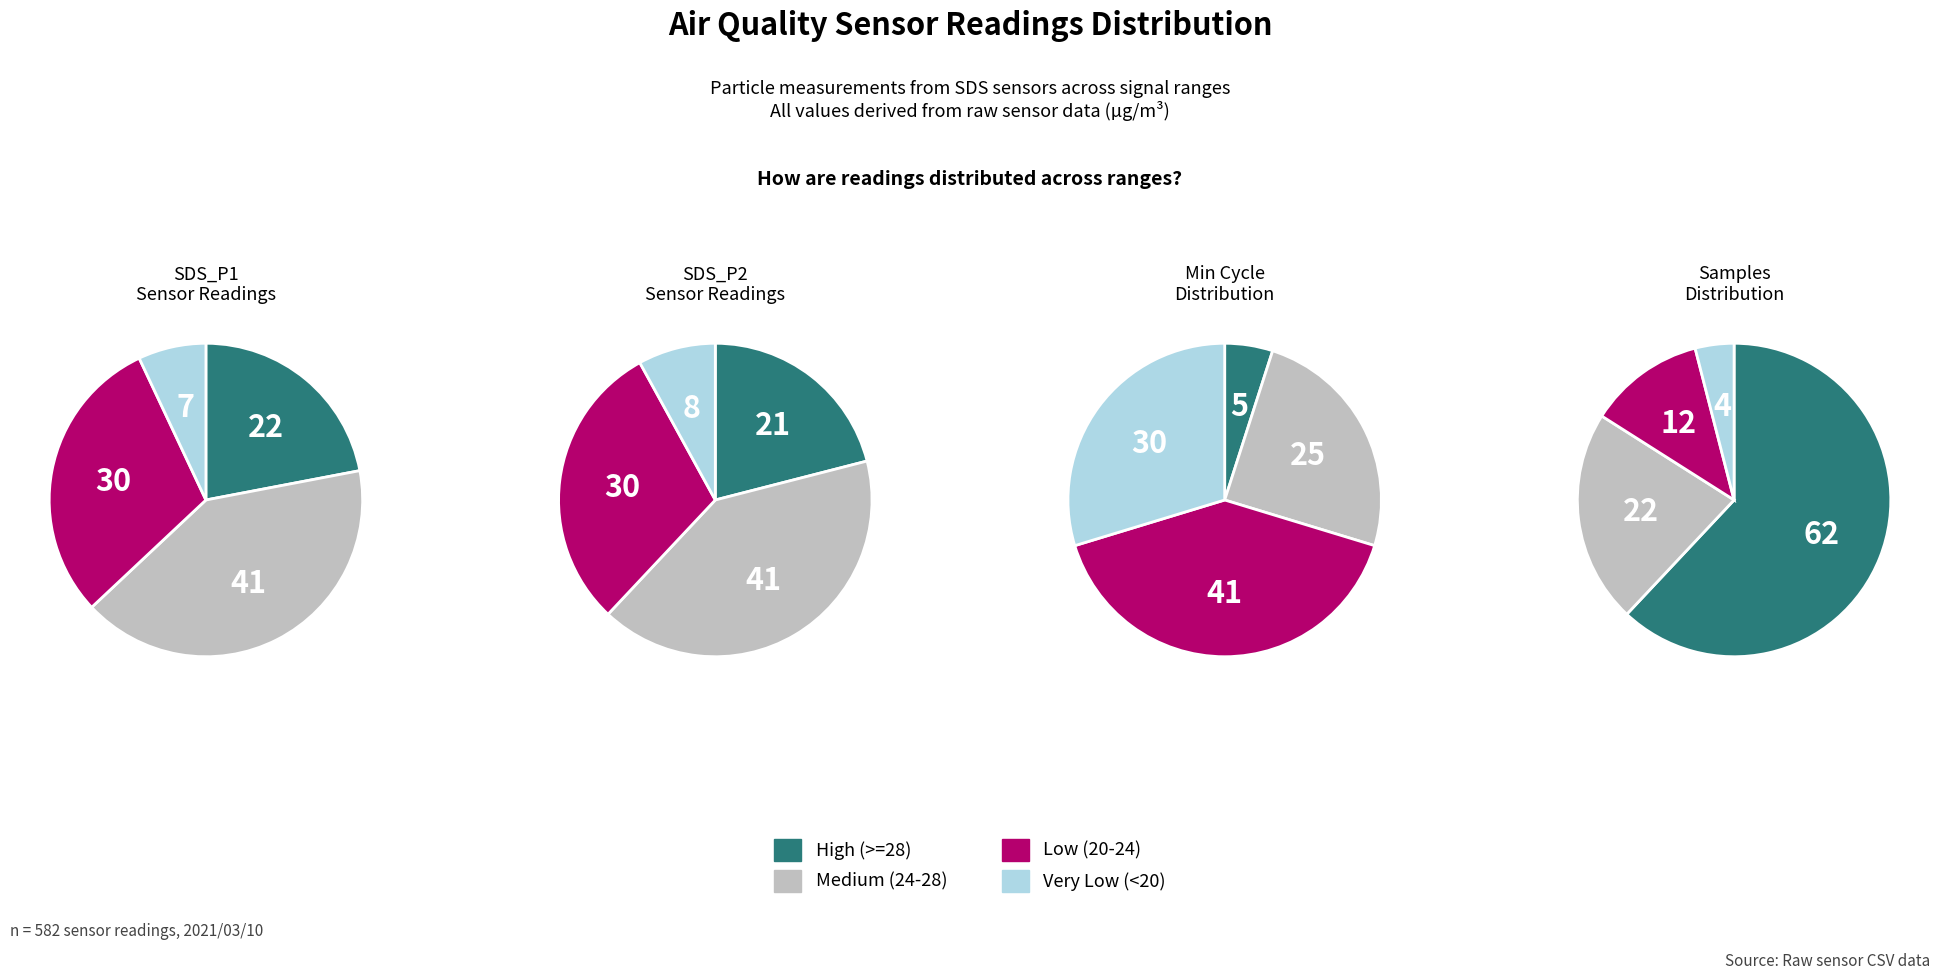

The 24 slice represents 17% of the pie. True or false?

False